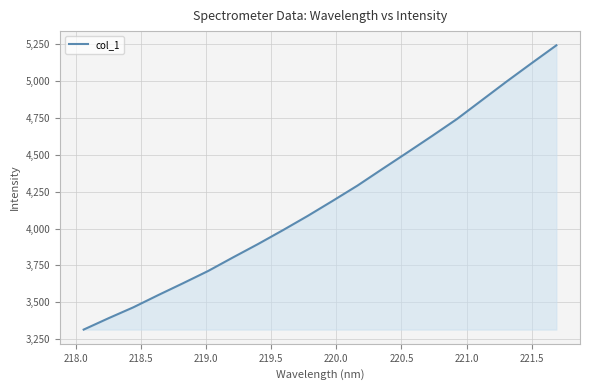

What is the difference between the maximum and minimum values?

1927.4